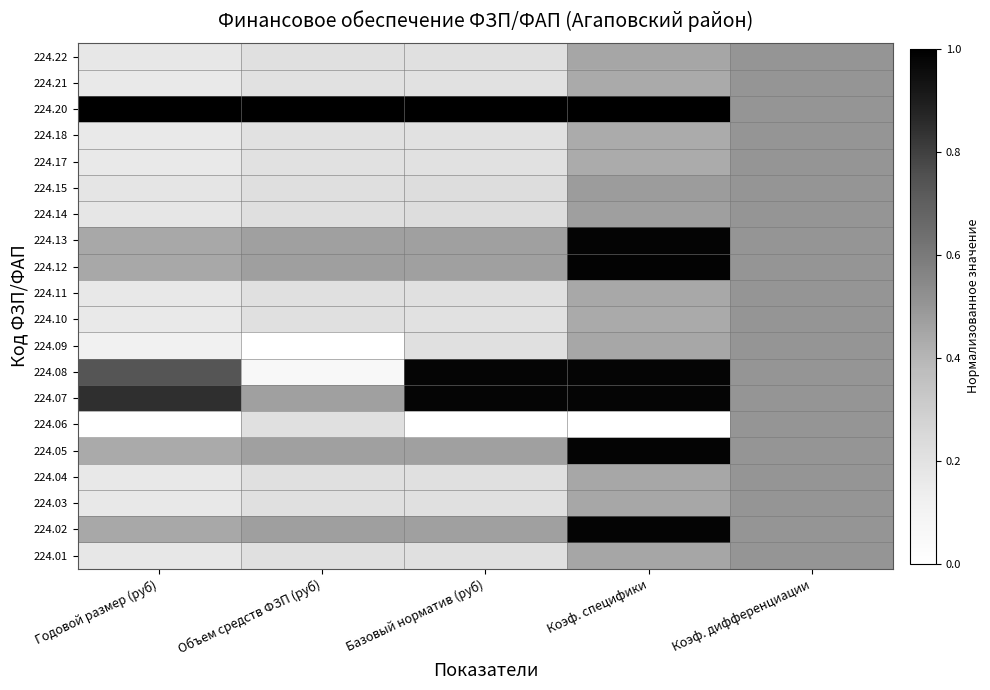

Reading left to right, extract all data points from this chart.

224.01: Годовой размер (руб)=0.2	Объем средств ФЗП (руб)=0.2	Базовый норматив (руб)=0.2	Коэф. специфики=0.4	Коэф. дифференциации=0.5
224.02: Годовой размер (руб)=0.4	Объем средств ФЗП (руб)=0.5	Базовый норматив (руб)=0.5	Коэф. специфики=1.0	Коэф. дифференциации=0.5
224.03: Годовой размер (руб)=0.2	Объем средств ФЗП (руб)=0.2	Базовый норматив (руб)=0.2	Коэф. специфики=0.4	Коэф. дифференциации=0.5
224.04: Годовой размер (руб)=0.2	Объем средств ФЗП (руб)=0.2	Базовый норматив (руб)=0.2	Коэф. специфики=0.4	Коэф. дифференциации=0.5
224.05: Годовой размер (руб)=0.4	Объем средств ФЗП (руб)=0.5	Базовый норматив (руб)=0.5	Коэф. специфики=1.0	Коэф. дифференциации=0.5
224.06: Годовой размер (руб)=0.0	Объем средств ФЗП (руб)=0.2	Базовый норматив (руб)=0.0	Коэф. специфики=0.0	Коэф. дифференциации=0.5
224.07: Годовой размер (руб)=0.8	Объем средств ФЗП (руб)=0.5	Базовый норматив (руб)=1.0	Коэф. специфики=1.0	Коэф. дифференциации=0.5
224.08: Годовой размер (руб)=0.7	Объем средств ФЗП (руб)=0.1	Базовый норматив (руб)=1.0	Коэф. специфики=1.0	Коэф. дифференциации=0.5
224.09: Годовой размер (руб)=0.1	Объем средств ФЗП (руб)=0.0	Базовый норматив (руб)=0.2	Коэф. специфики=0.4	Коэф. дифференциации=0.5
224.10: Годовой размер (руб)=0.2	Объем средств ФЗП (руб)=0.2	Базовый норматив (руб)=0.2	Коэф. специфики=0.4	Коэф. дифференциации=0.5
224.11: Годовой размер (руб)=0.2	Объем средств ФЗП (руб)=0.2	Базовый норматив (руб)=0.2	Коэф. специфики=0.4	Коэф. дифференциации=0.5
224.12: Годовой размер (руб)=0.4	Объем средств ФЗП (руб)=0.5	Базовый норматив (руб)=0.5	Коэф. специфики=1.0	Коэф. дифференциации=0.5
224.13: Годовой размер (руб)=0.4	Объем средств ФЗП (руб)=0.5	Базовый норматив (руб)=0.5	Коэф. специфики=1.0	Коэф. дифференциации=0.5
224.14: Годовой размер (руб)=0.2	Объем средств ФЗП (руб)=0.2	Базовый норматив (руб)=0.2	Коэф. специфики=0.5	Коэф. дифференциации=0.5
224.15: Годовой размер (руб)=0.2	Объем средств ФЗП (руб)=0.2	Базовый норматив (руб)=0.2	Коэф. специфики=0.5	Коэф. дифференциации=0.5
224.17: Годовой размер (руб)=0.2	Объем средств ФЗП (руб)=0.2	Базовый норматив (руб)=0.2	Коэф. специфики=0.4	Коэф. дифференциации=0.5
224.18: Годовой размер (руб)=0.2	Объем средств ФЗП (руб)=0.2	Базовый норматив (руб)=0.2	Коэф. специфики=0.4	Коэф. дифференциации=0.5
224.20: Годовой размер (руб)=1.0	Объем средств ФЗП (руб)=1.0	Базовый норматив (руб)=1.0	Коэф. специфики=1.0	Коэф. дифференциации=0.5
224.21: Годовой размер (руб)=0.2	Объем средств ФЗП (руб)=0.2	Базовый норматив (руб)=0.2	Коэф. специфики=0.4	Коэф. дифференциации=0.5
224.22: Годовой размер (руб)=0.2	Объем средств ФЗП (руб)=0.2	Базовый норматив (руб)=0.2	Коэф. специфики=0.4	Коэф. дифференциации=0.5